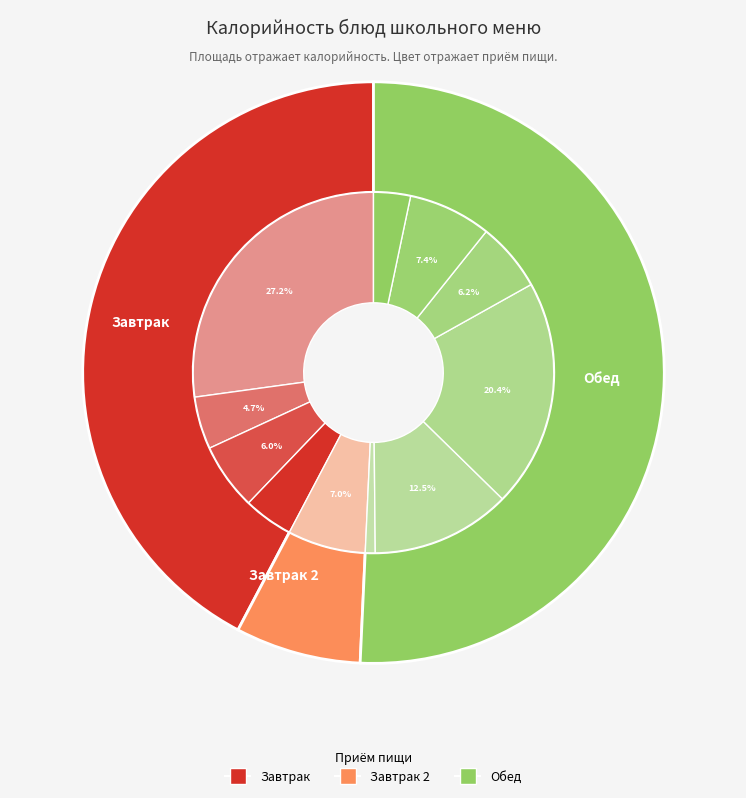

What is the ratio of the value at Напиток из шиповника to the value at Сок абрикосовый?

0.9